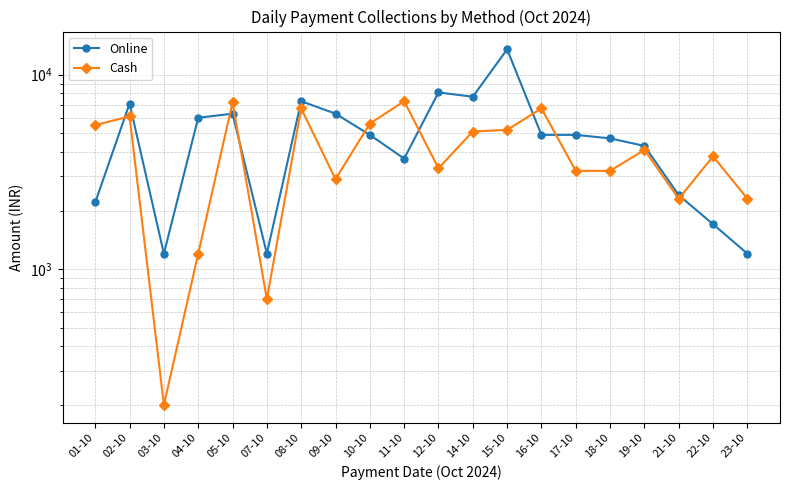

Reading left to right, extract all data points from this chart.

Online: 01-10=2200	02-10=7100	03-10=1200	04-10=6000	05-10=6300	07-10=1200	08-10=7300	09-10=6300	10-10=4900	11-10=3700	12-10=8100	14-10=7700	15-10=13500	16-10=4900	17-10=4900	18-10=4700	19-10=4300	21-10=2400	22-10=1700	23-10=1200
Cash: 01-10=5500	02-10=6100	03-10=200	04-10=1200	05-10=7200	07-10=700	08-10=6700	09-10=2900	10-10=5600	11-10=7300	12-10=3300	14-10=5100	15-10=5200	16-10=6700	17-10=3200	18-10=3200	19-10=4100	21-10=2300	22-10=3800	23-10=2300